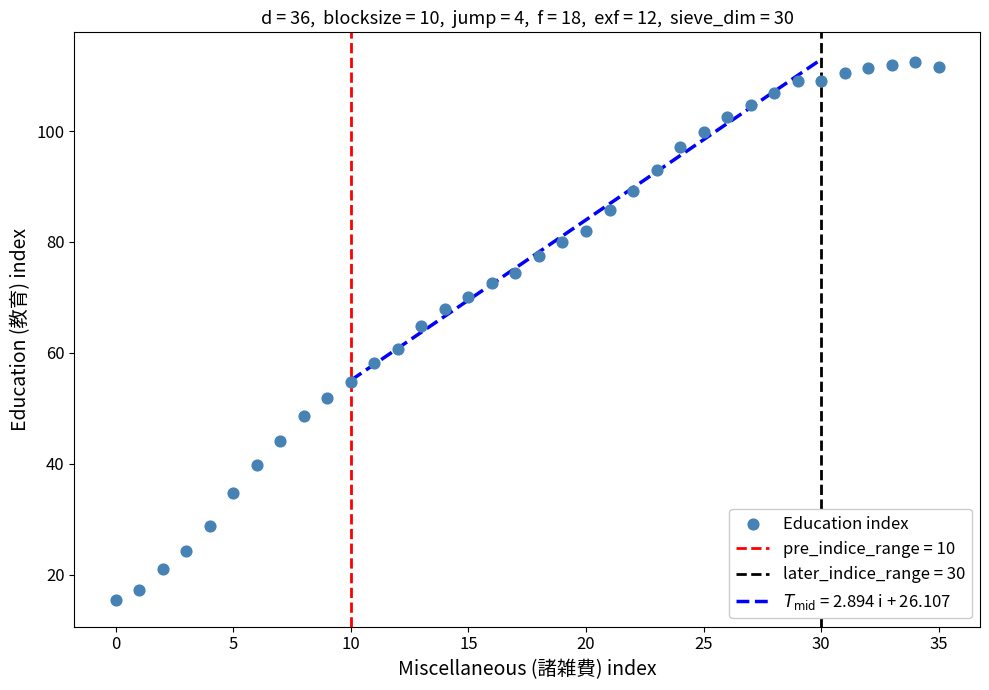

What is the range of Y values (max minus min)?

96.9